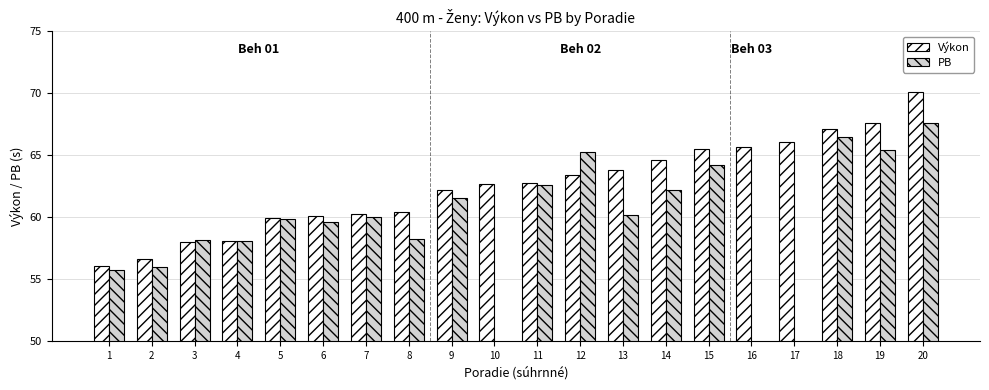

How many bars are there in each group?

2